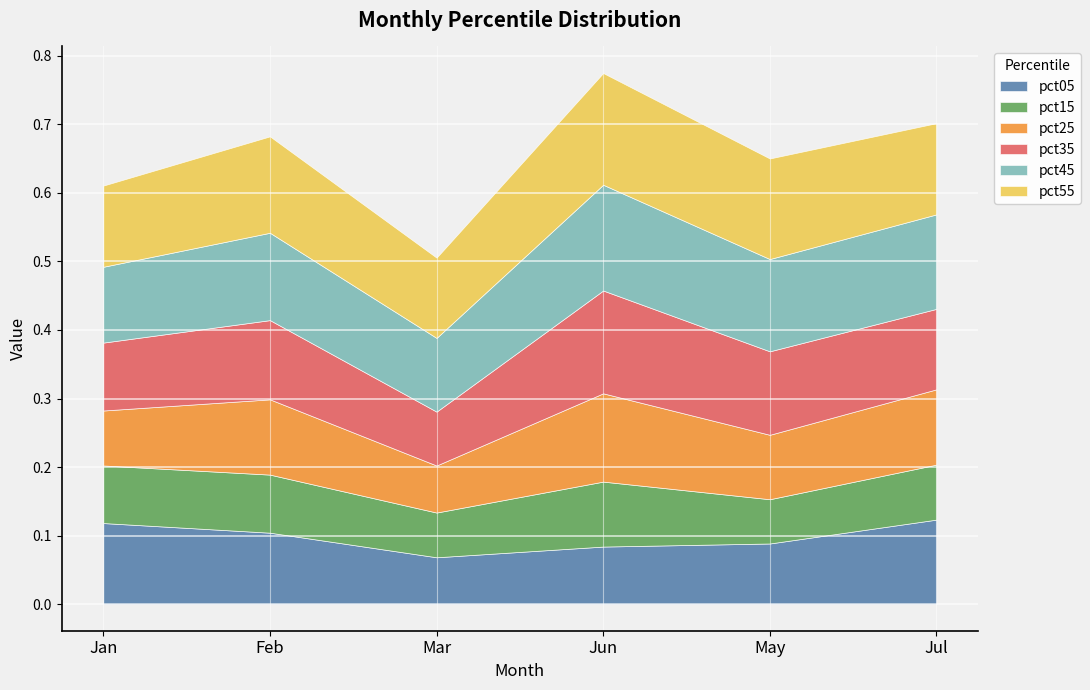

Reading left to right, extract all data points from this chart.

pct05: 0.1	0.1	0.1	0.1	0.1	0.1
pct15: 0.1	0.1	0.1	0.1	0.1	0.1
pct25: 0.1	0.1	0.1	0.1	0.1	0.1
pct35: 0.1	0.1	0.1	0.1	0.1	0.1
pct45: 0.1	0.1	0.1	0.2	0.1	0.1
pct55: 0.1	0.1	0.1	0.2	0.1	0.1